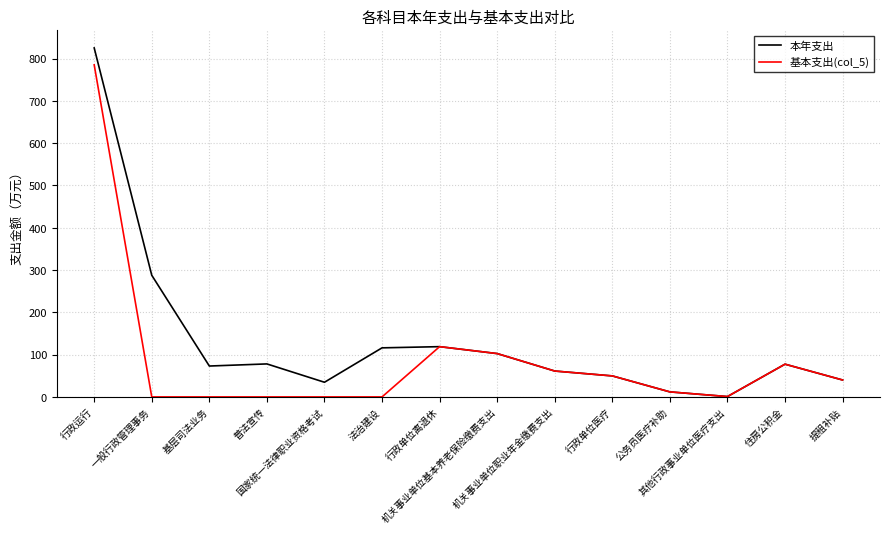

Is this an area chart (filled region under the line)?

No